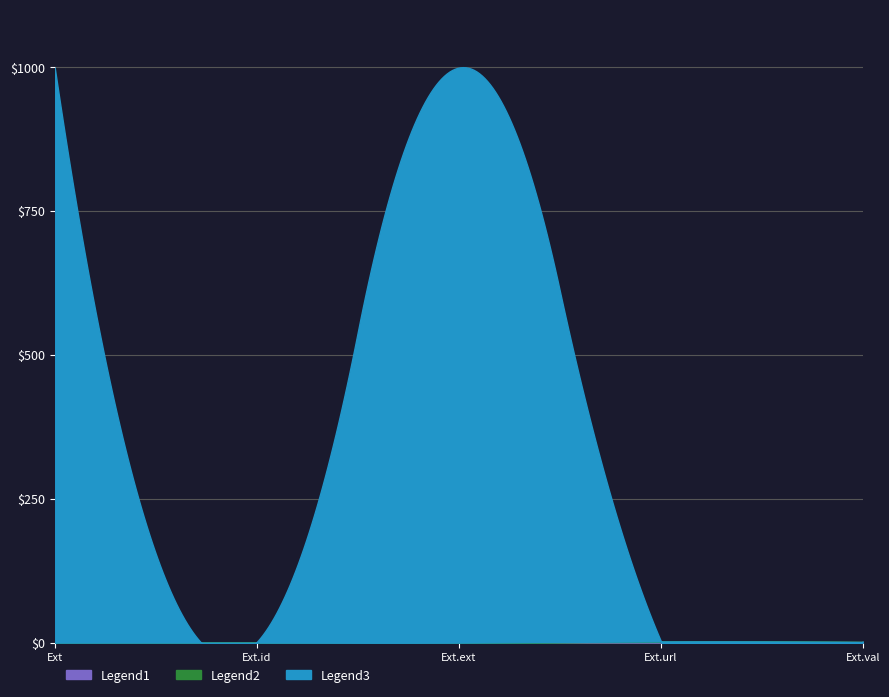

At how many categories does at least one series exceed 16?

2